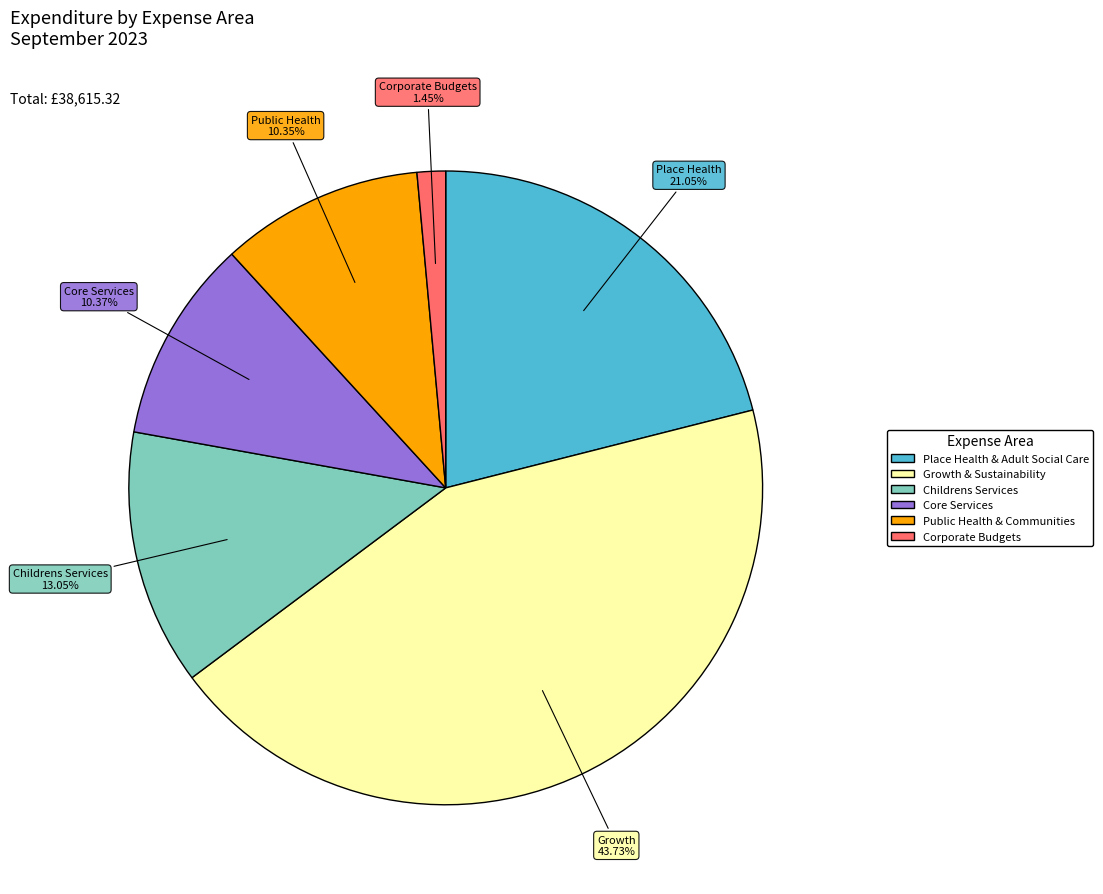

To the nearest percent, what is the average slice percentage?

17%